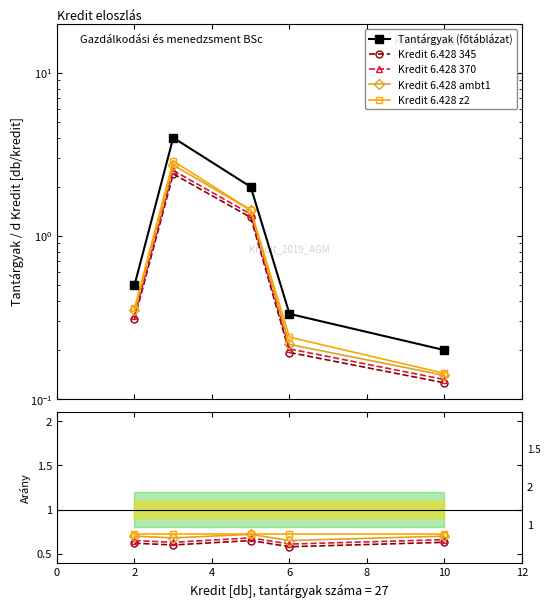

Count the number of categories in the chart.

5